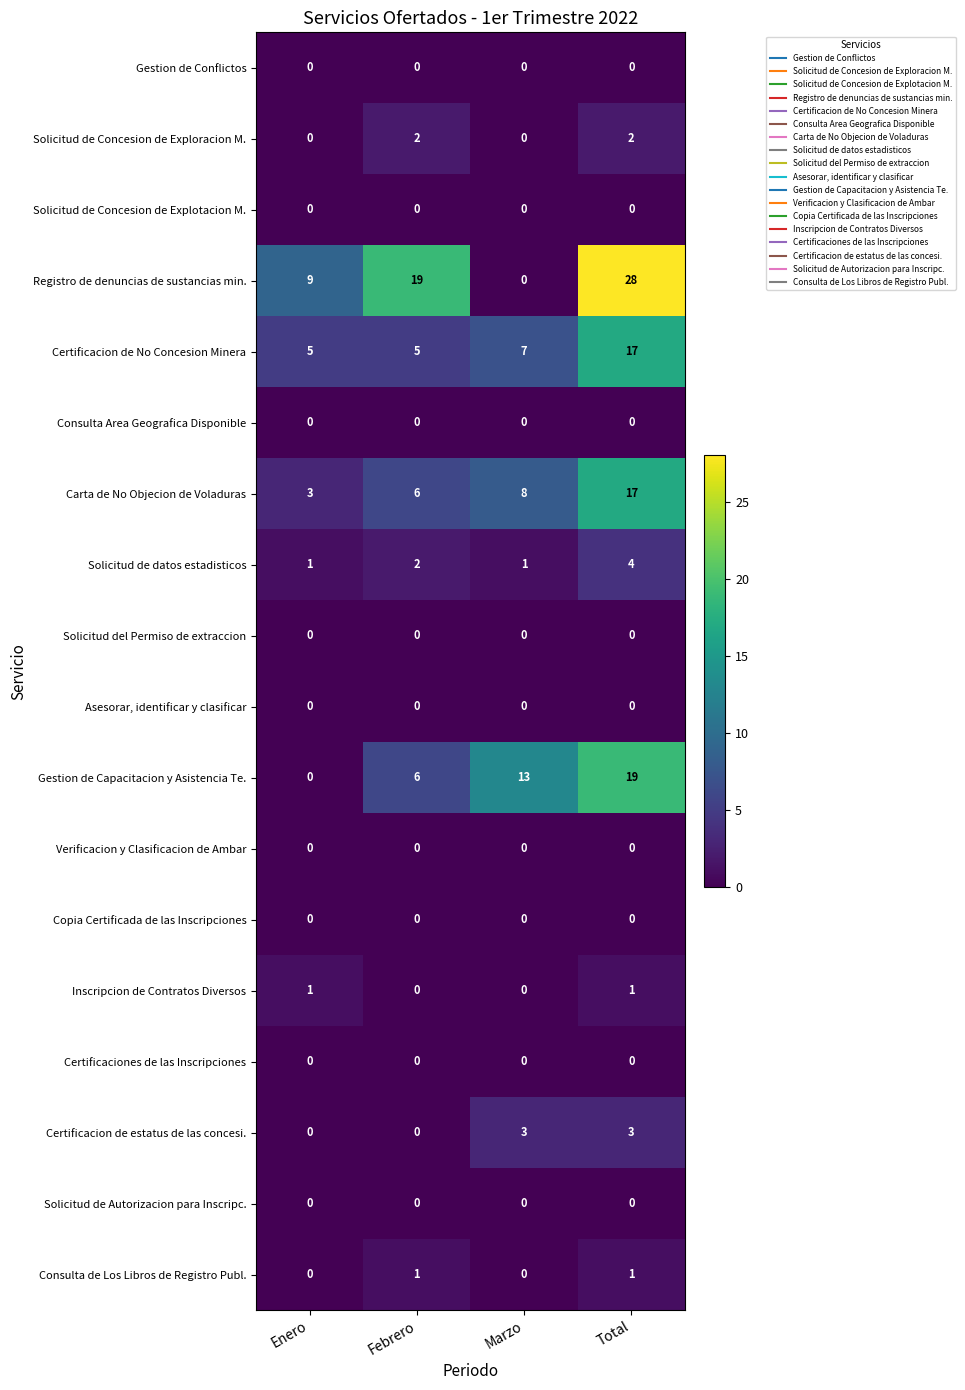

What is the sum of all Registro de denuncias de sustancias min. values?

56